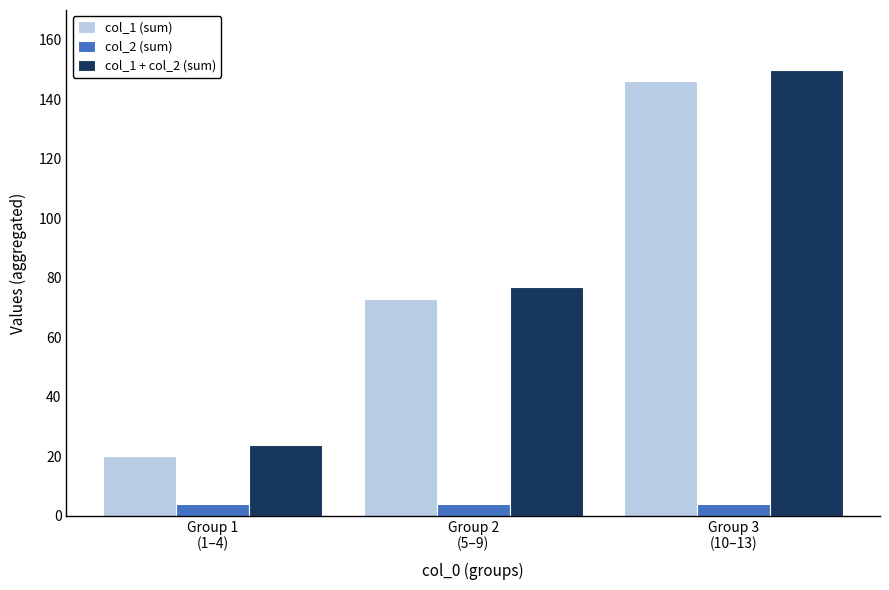

What is the minimum value shown in the chart?

4